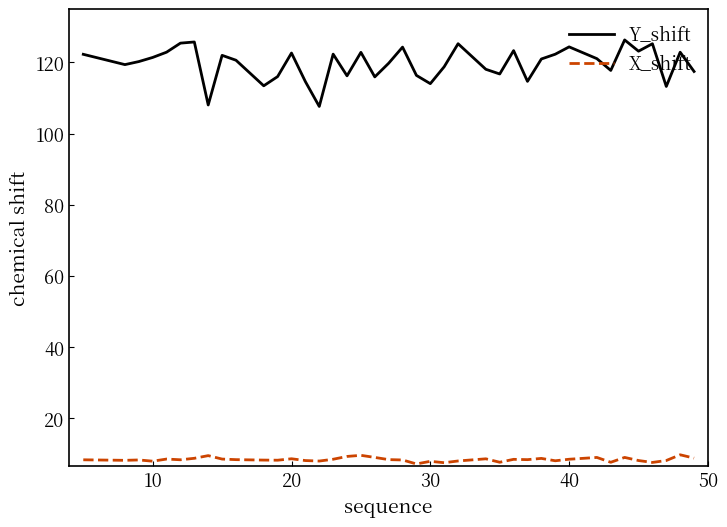

Which series has the largest range (max minus min)?

Y_shift